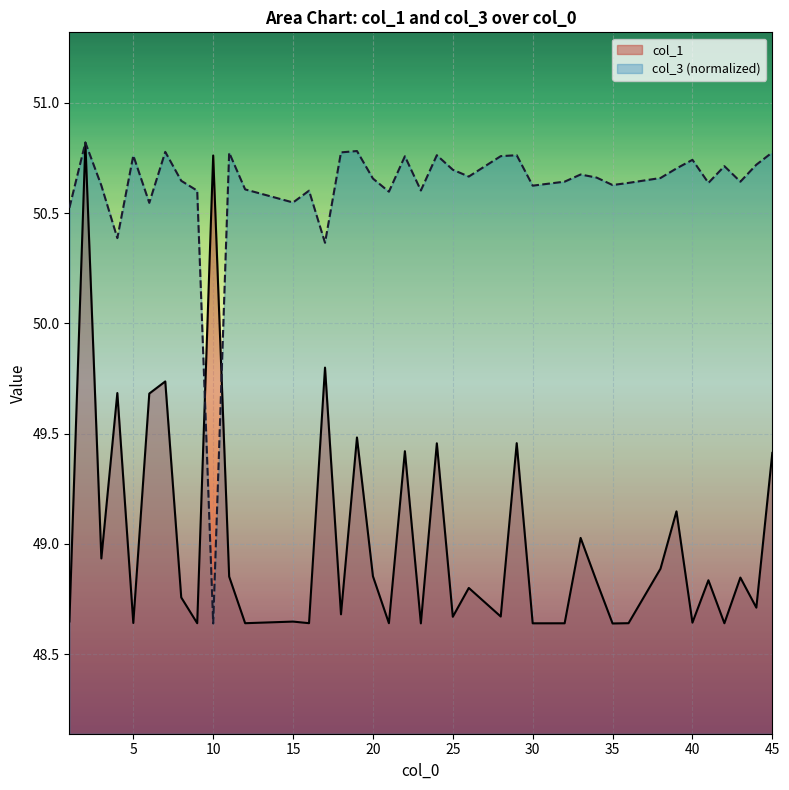

What is the sum of the col_1 values at 25 and 40?

97.3